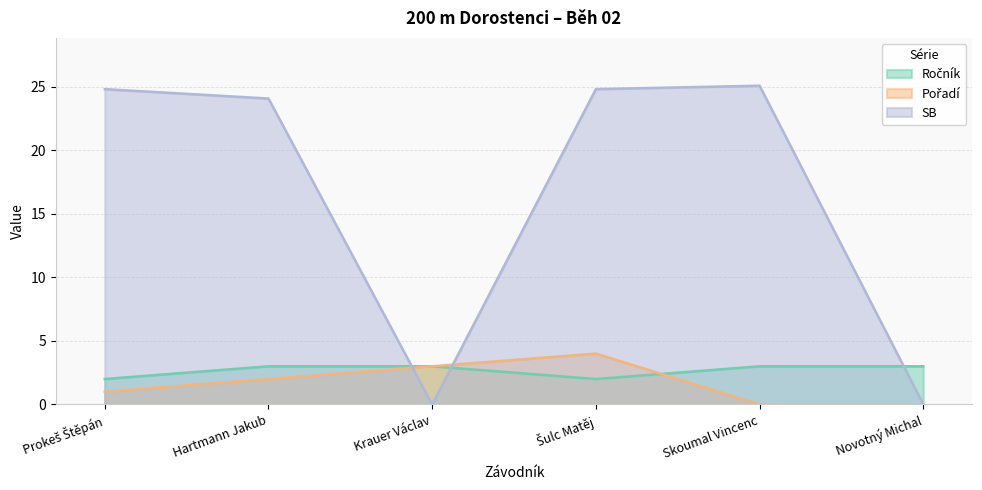

At which category does the chart reach its peak across all series?

Skoumal Vincenc